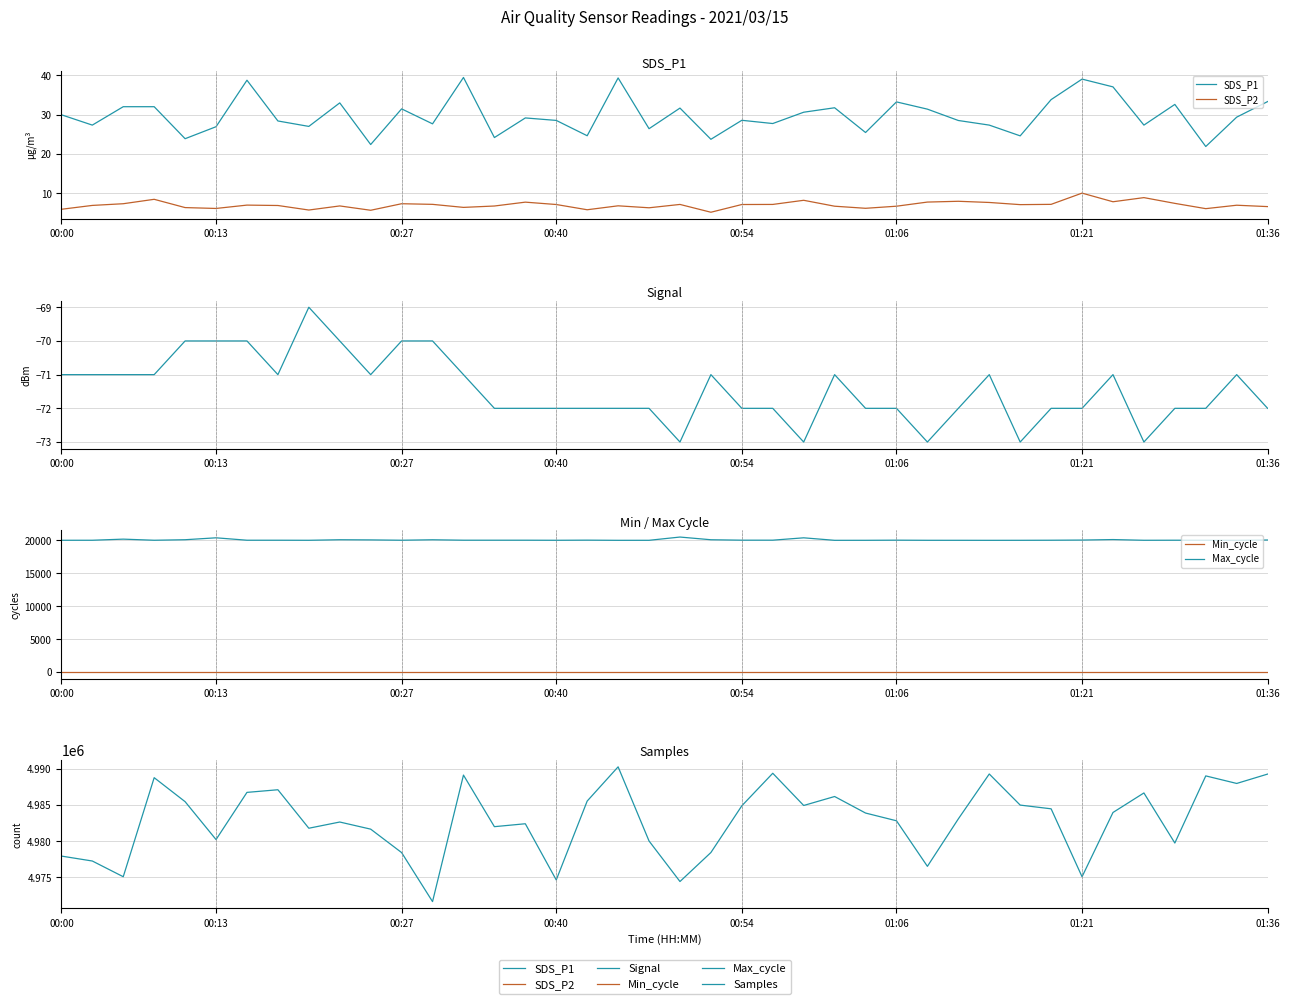

What is the sum of all SDS_P1 values?

1191.0